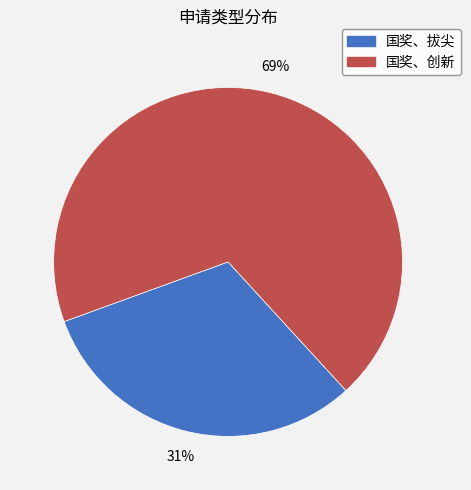

To the nearest percent, what is the combined percentage of 国奖、拔尖 and 国奖、创新?

100%